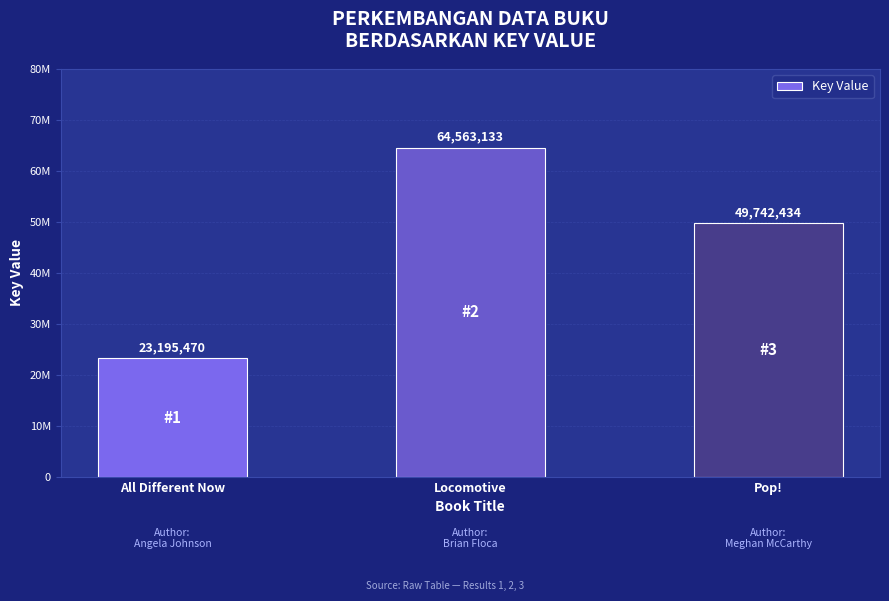

Does the chart contain any negative values?

No